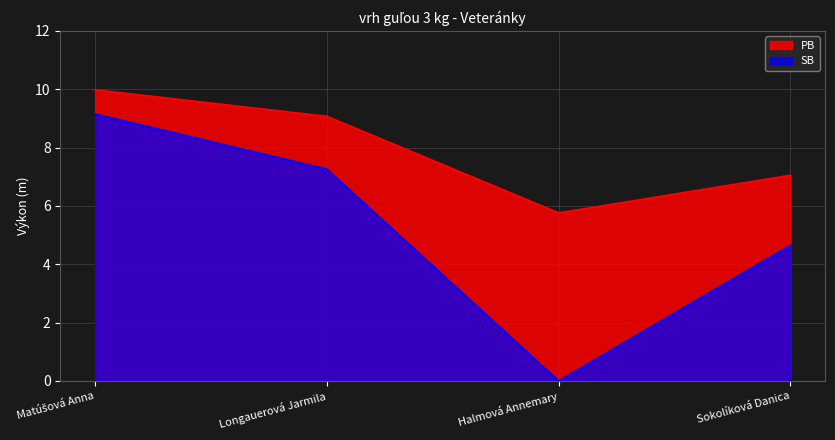

Reading left to right, what are all the values shown in this chart?

PB: Matúšová Anna=10.0	Longauerová Jarmila=9.1	Halmová Annemary=5.8	Sokolíková Danica=7.0
SB: Matúšová Anna=9.2	Longauerová Jarmila=7.3	Halmová Annemary=0.0	Sokolíková Danica=4.7